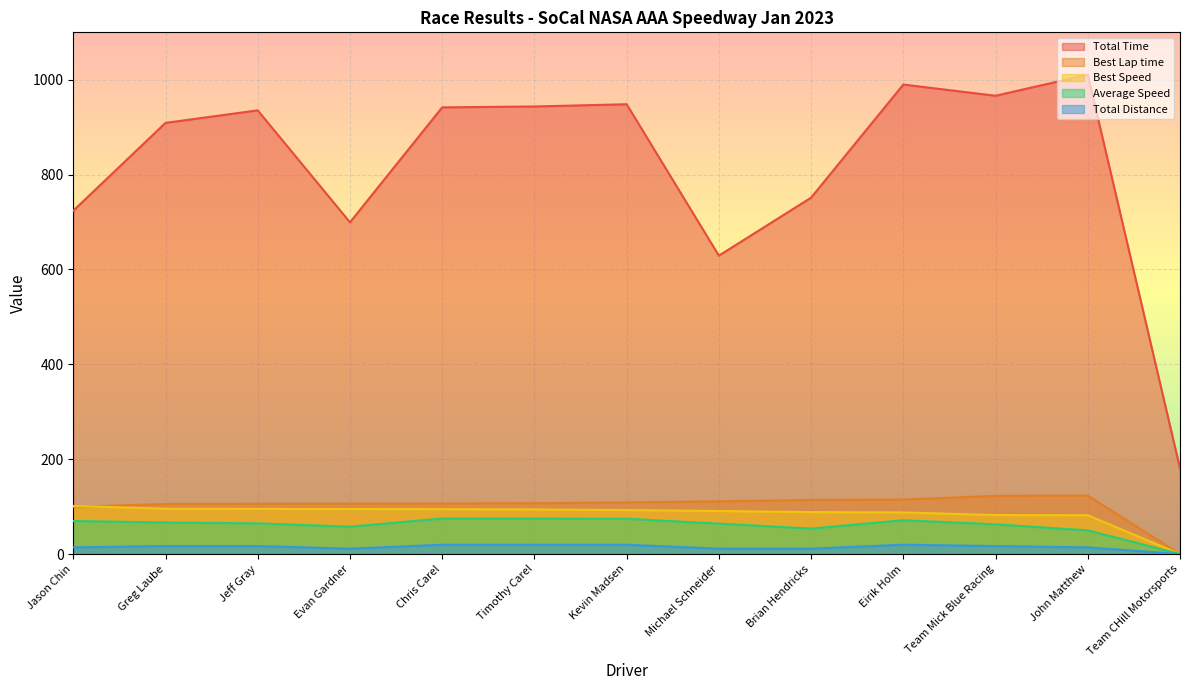

The value of Total Distance at Greg Laube is 16.8. True or false?

True